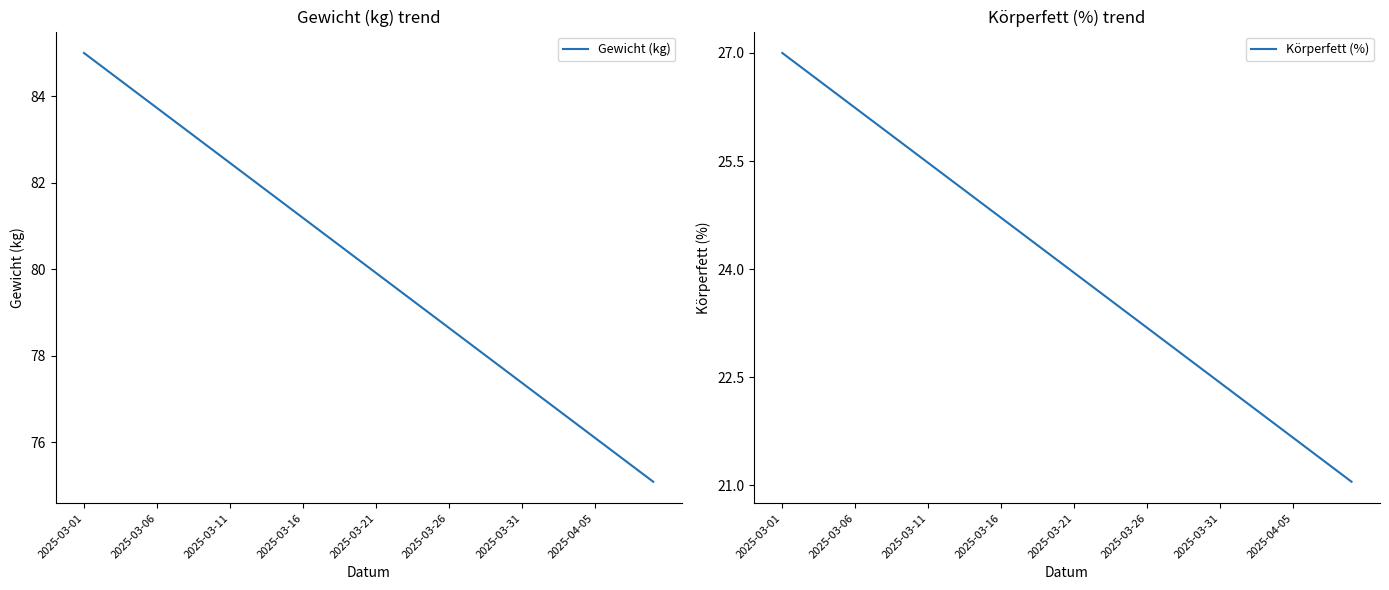

What are all the series names shown in the legend?

Gewicht (kg), Körperfett (%)